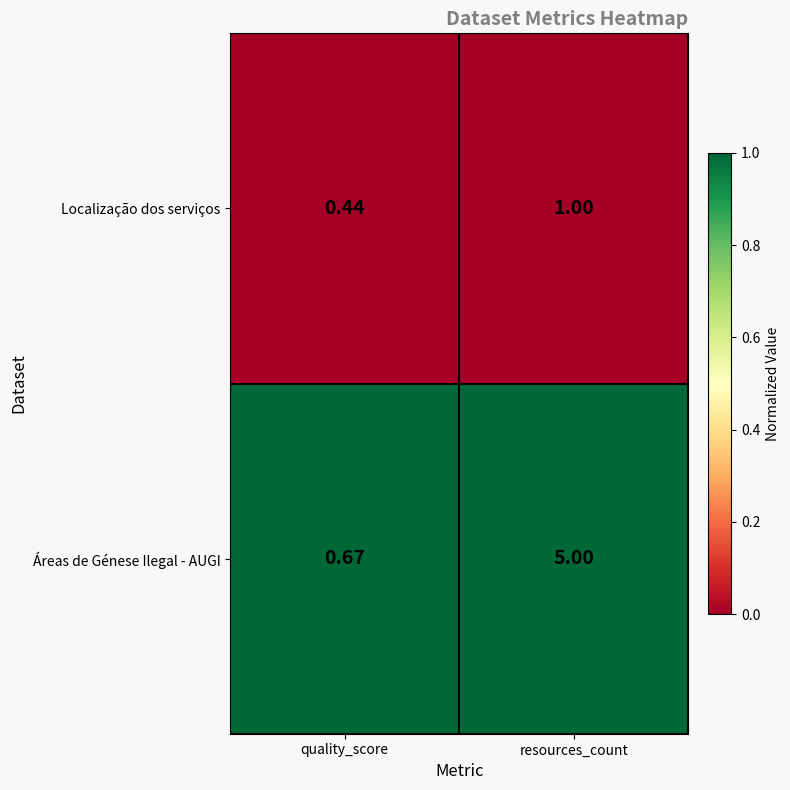

Which series has the largest total across all categories?

Áreas de Génese Ilegal - AUGI